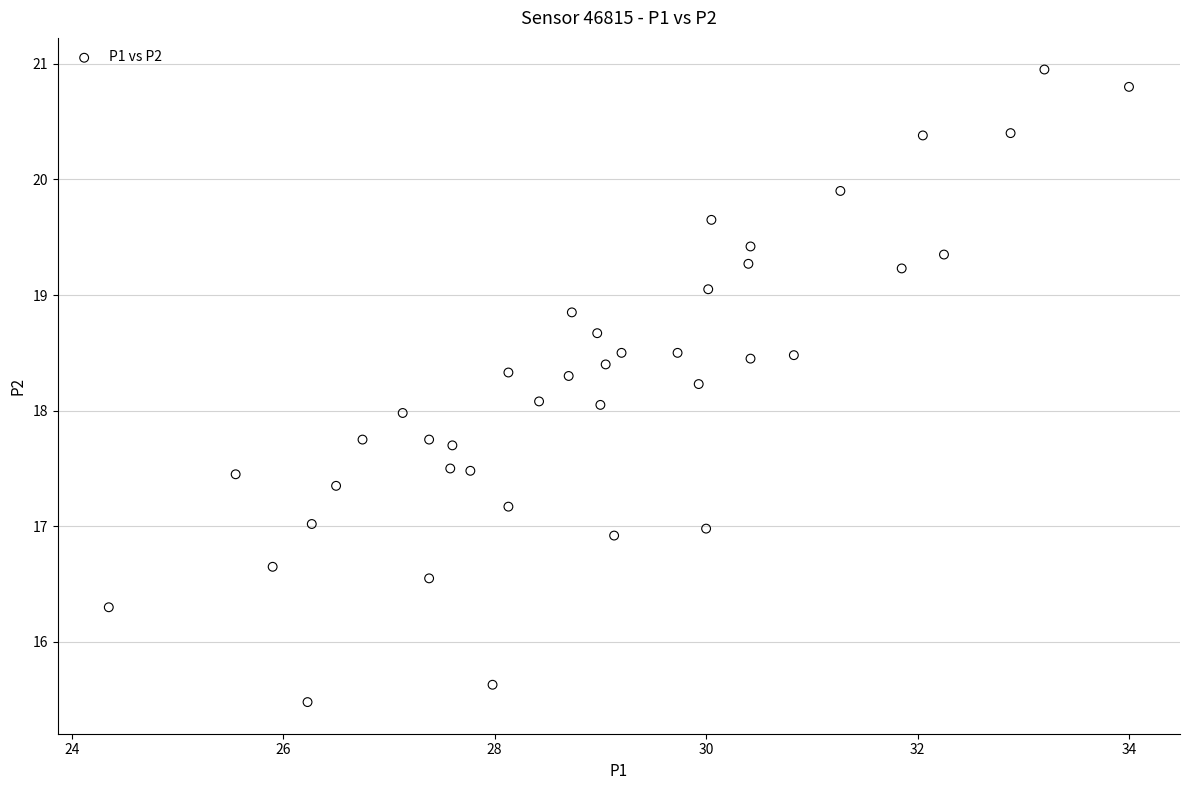

What is the range of Y values (max minus min)?

5.5